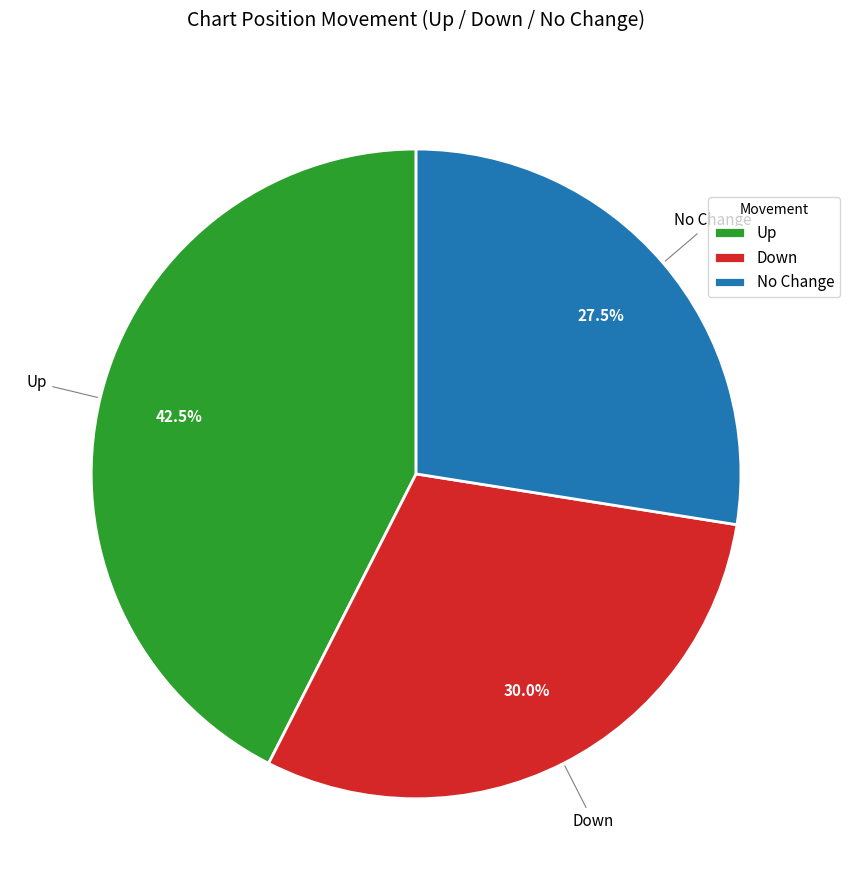

Rank the categories by value from highest to lowest.

Up, Down, No Change